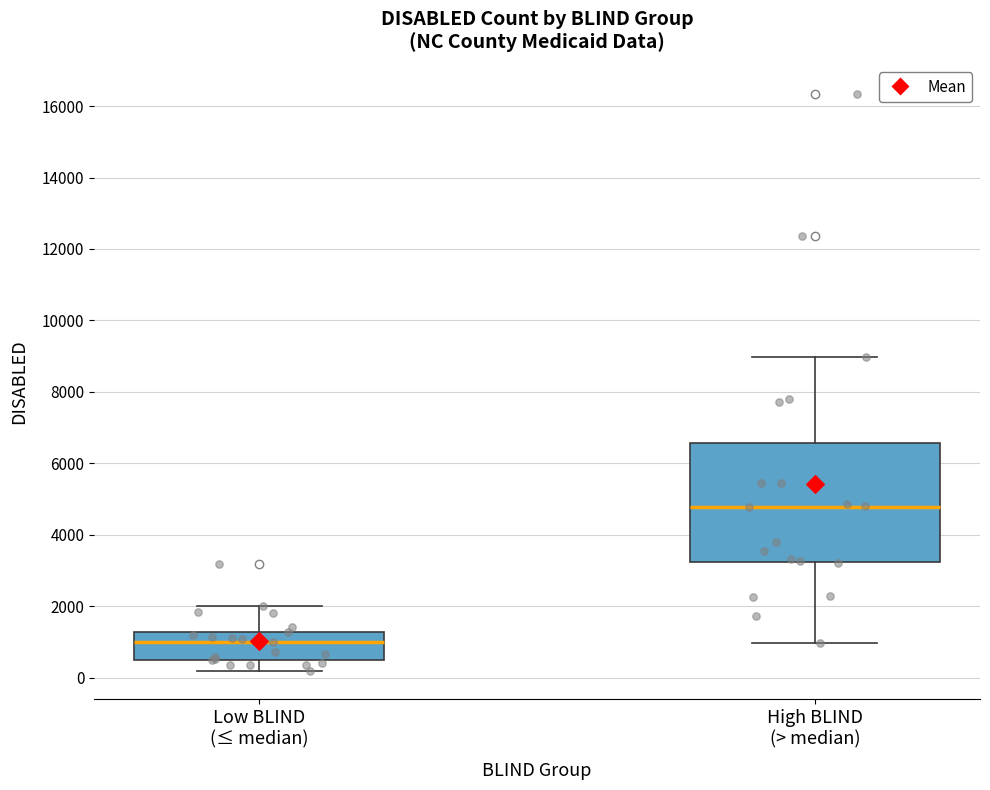

Reading left to right, transcribe this box plot: for each box, give where its median line is, the range the box spans, and where its two whiskers end, as read against the y-axis. The values are not printed on the chart, so give them approximately, as read against the axis.

Low BLIND (≤ median): median 1000, box 400 to 1200, whiskers 200 to 2000
High BLIND (> median): median 4800, box 3200 to 6600, whiskers 1000 to 9000